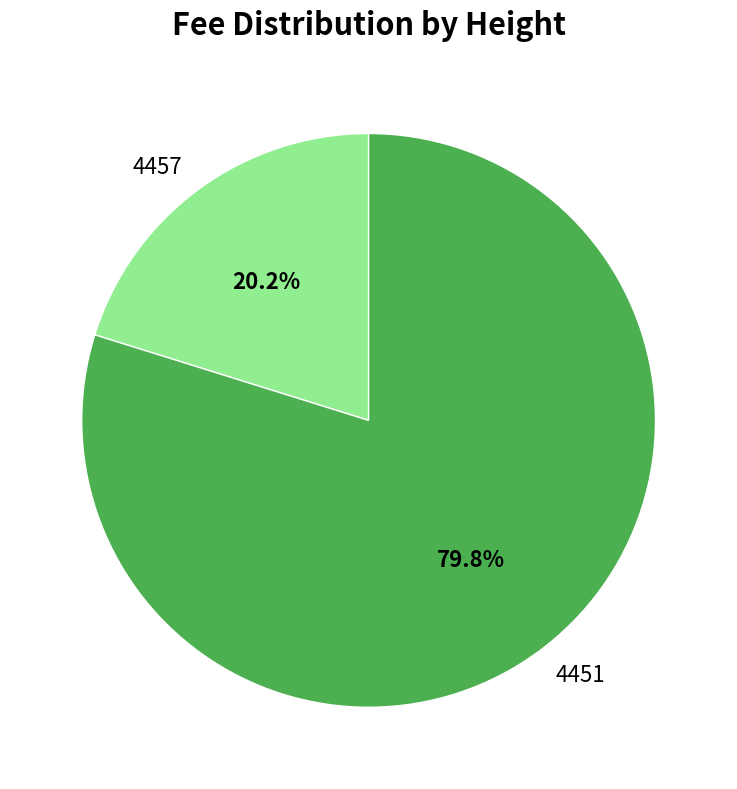

Count the number of slices in the pie.

2